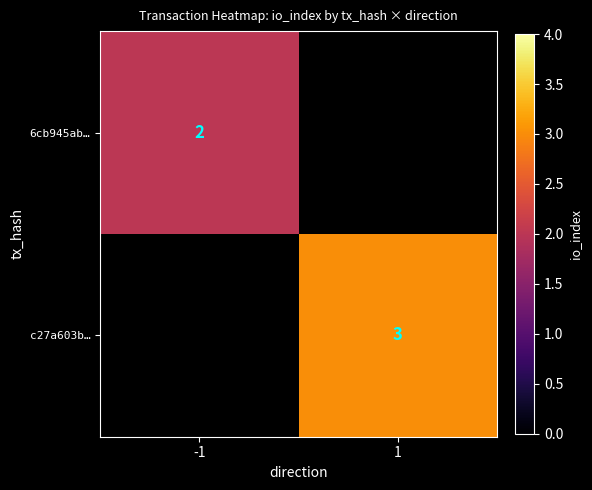

True or false: 6cb945ab… has a value of 1 at -1.

False